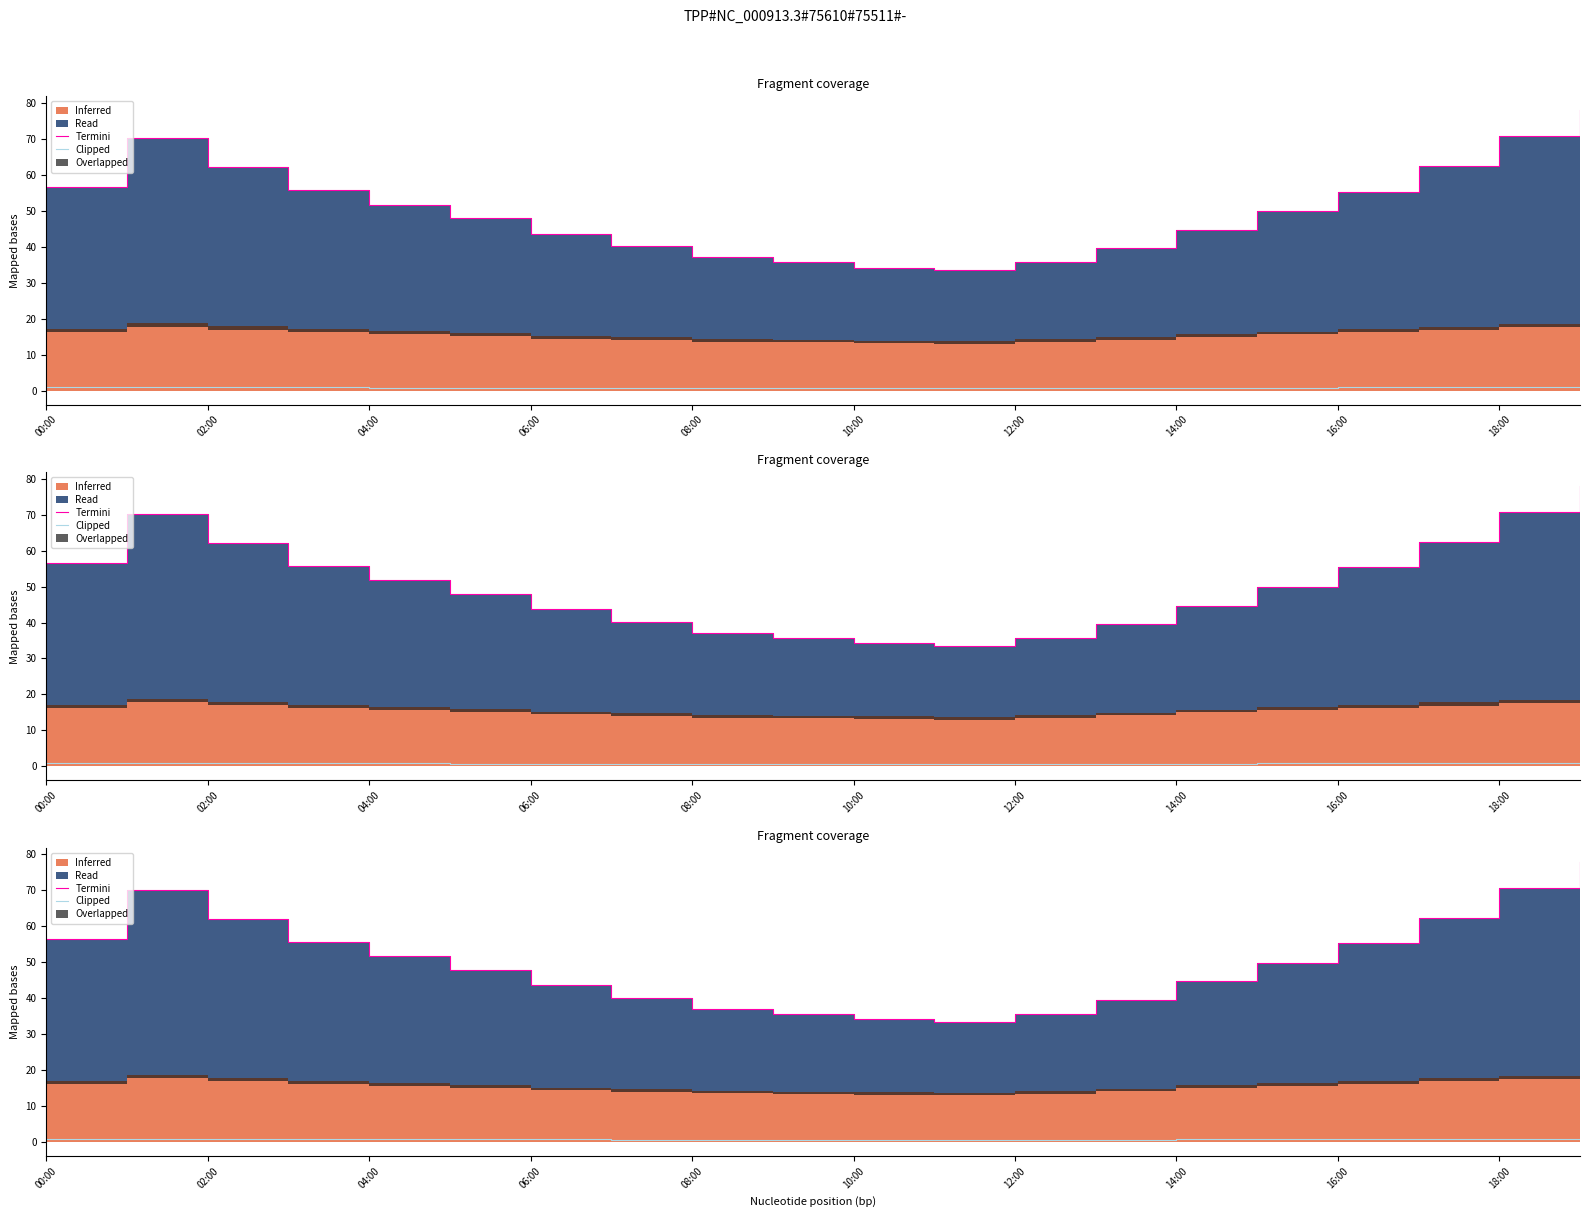

What is the average value of the Clipped series?

0.8